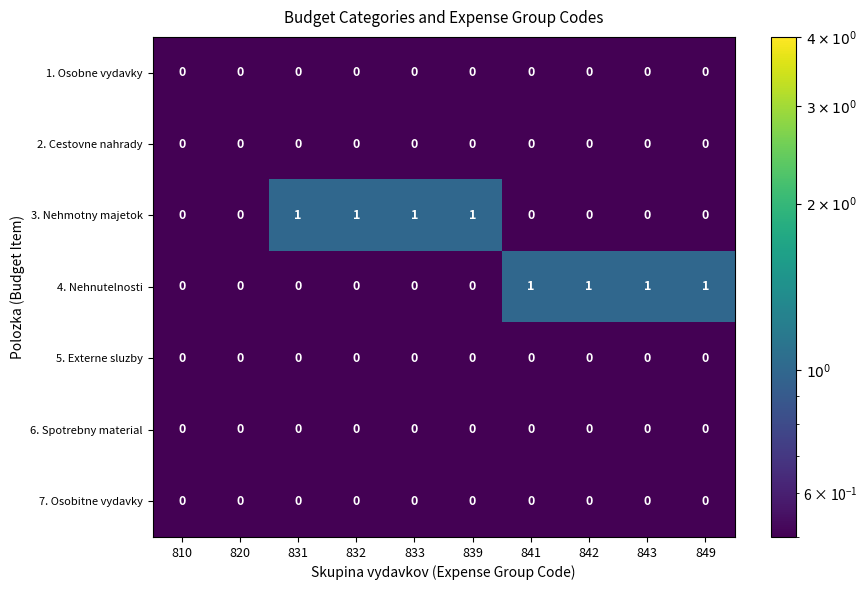

What is the sum of all 3. Nehmotny majetok values?

4